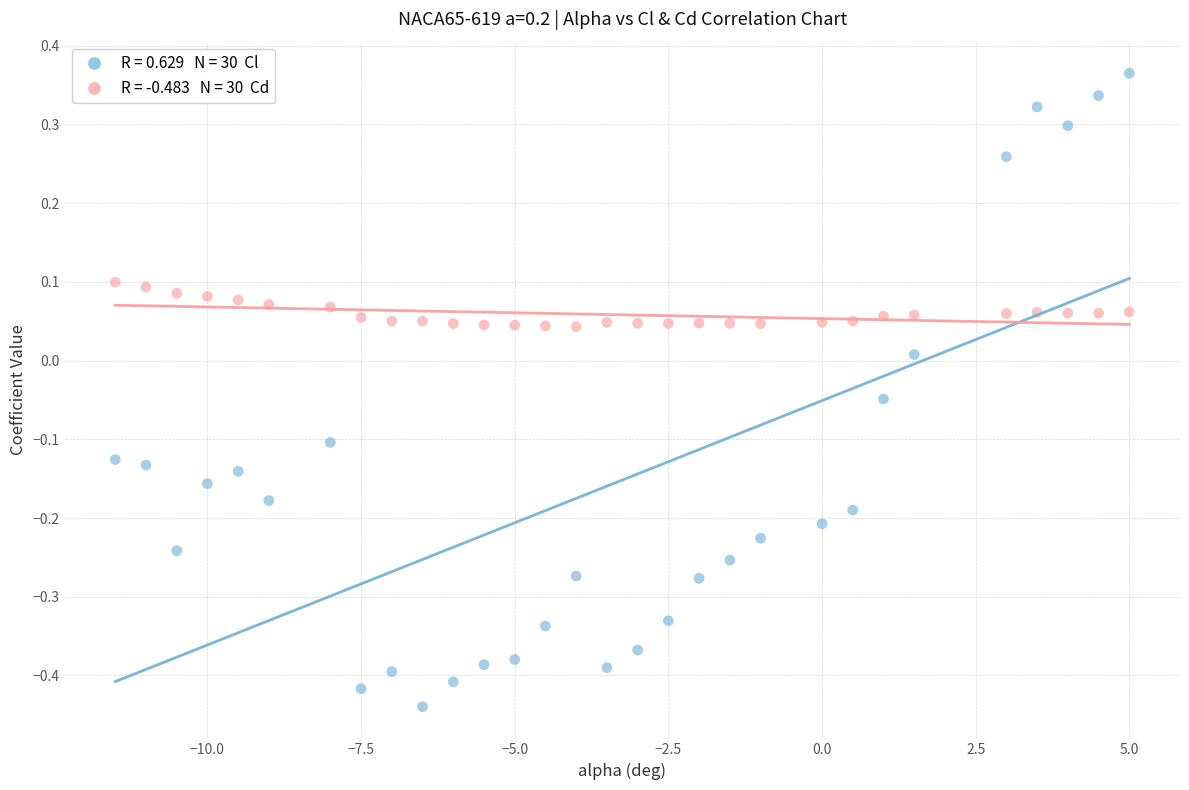

Across all data points, what is the range of X values (max minus min)?

16.5